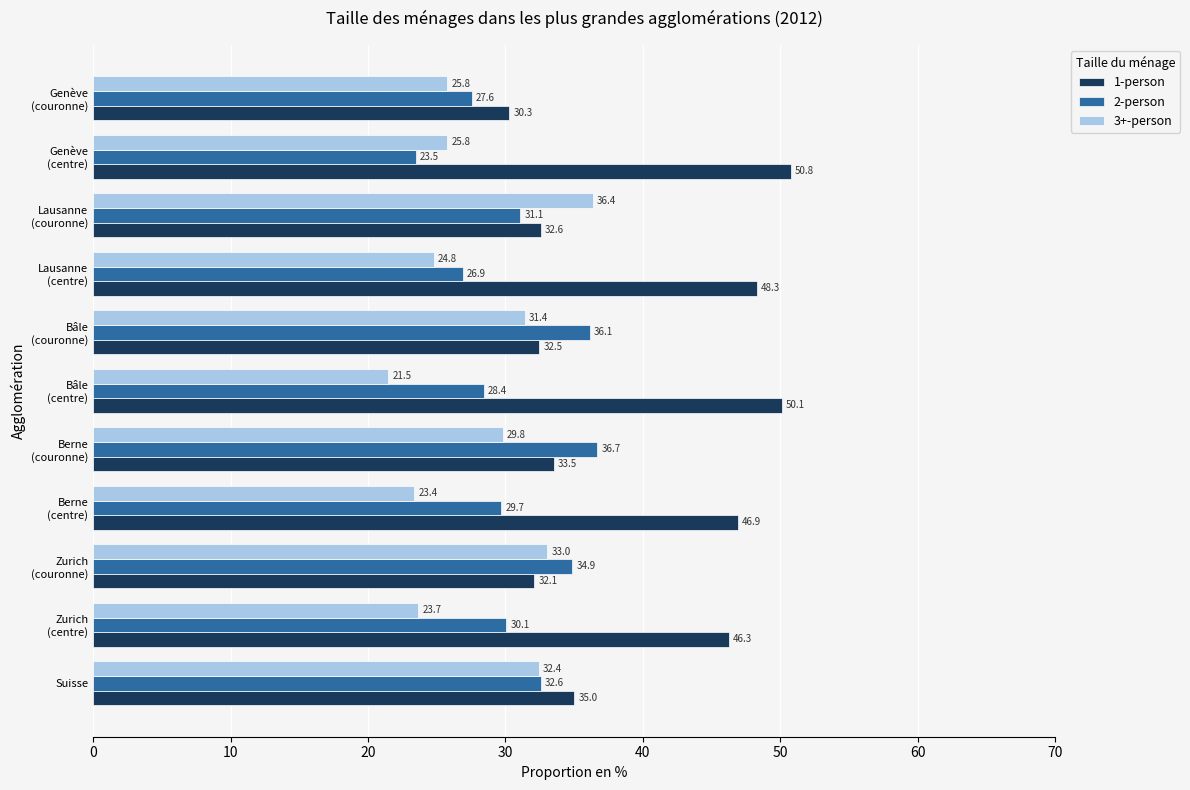

Where is 2-person nearest to the value 30?

Zurich
(centre)